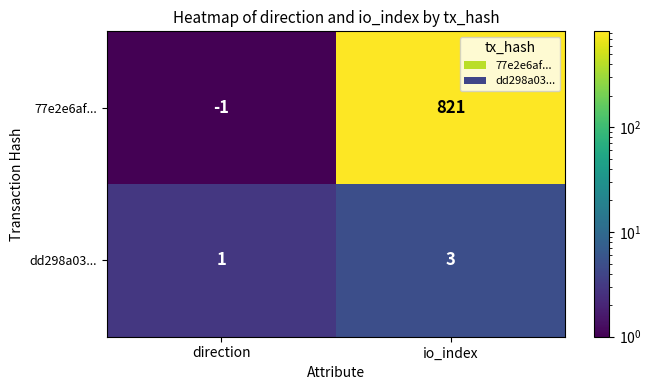

Which series changed the most between direction and io_index?

77e2e6af...